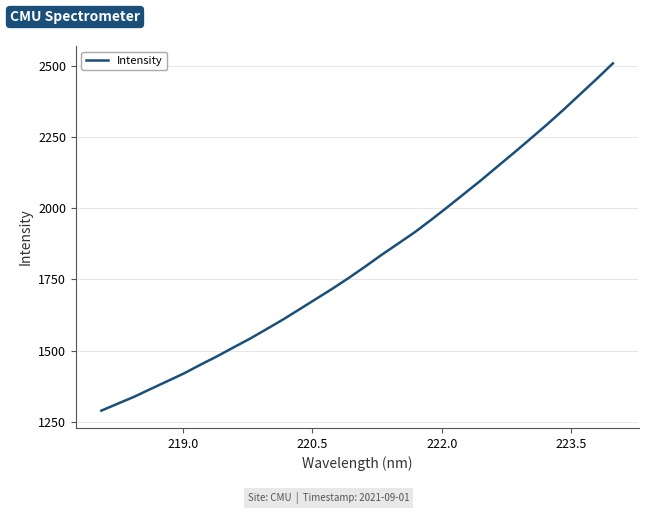

What is the difference between the maximum and minimum values?

1219.0